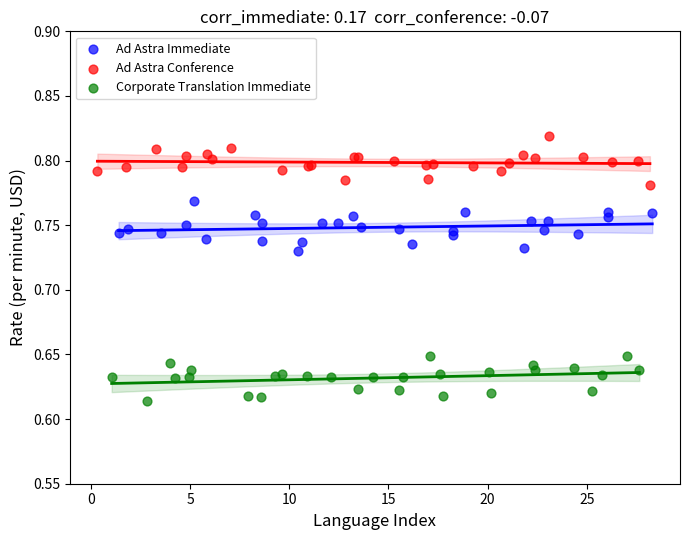

Which series reaches the minimum Y coordinate?

Corporate Translation Immediate